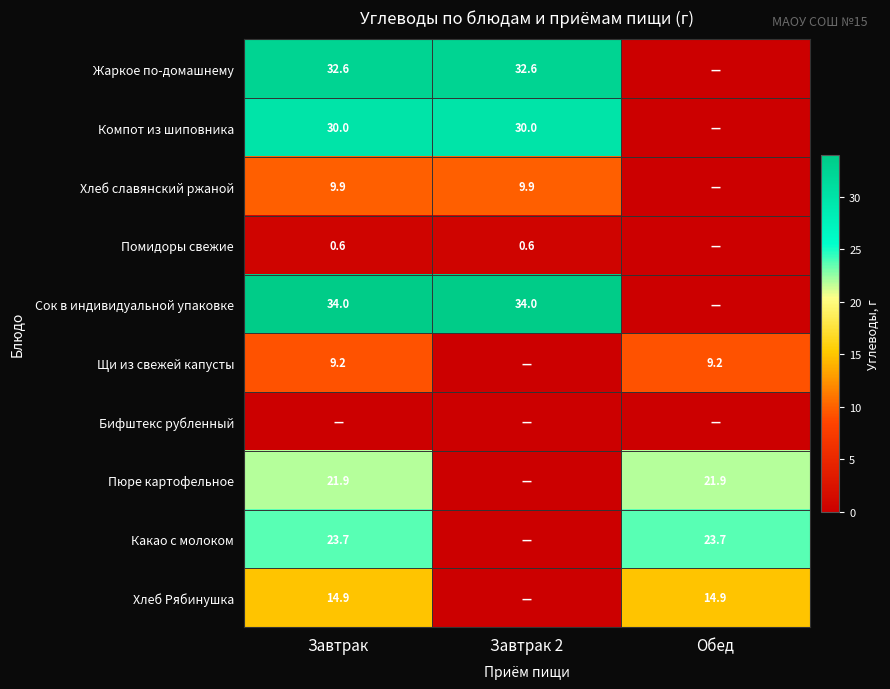

Is it true that Хлеб Рябинушка equals 14.9 at Завтрак?

True